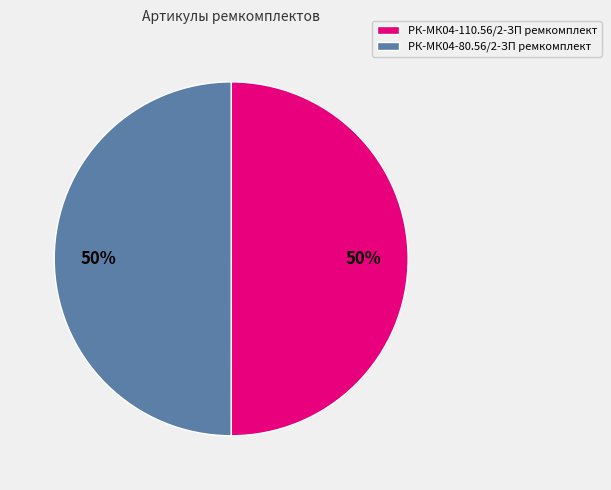

Do РК-МК04-80.56/2-ЗП ремкомплект and РК-МК04-110.56/2-ЗП ремкомплект together represent more than half of the pie?

Yes